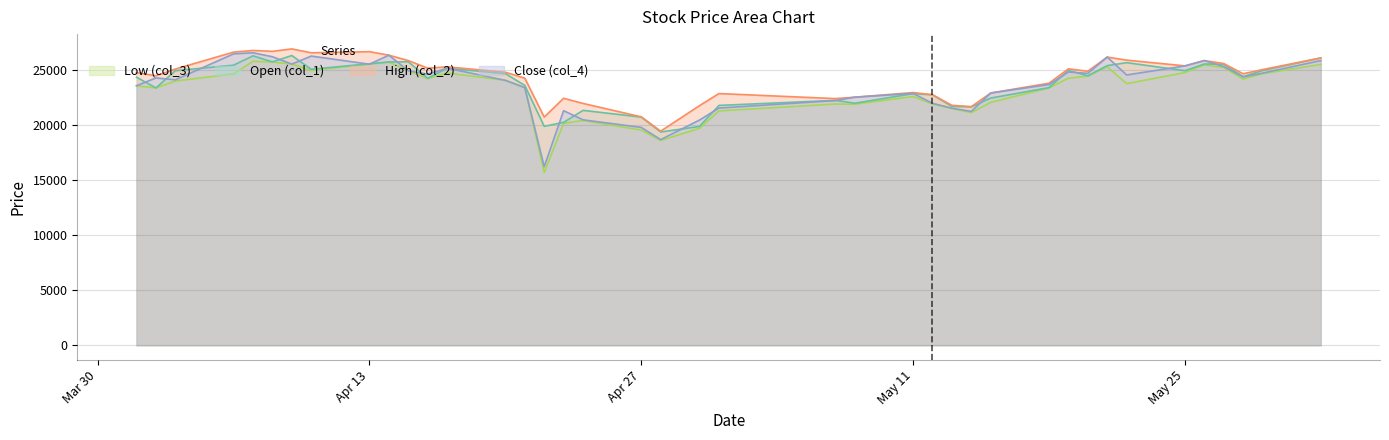

Which series has the largest total across all categories?

High (col_2)